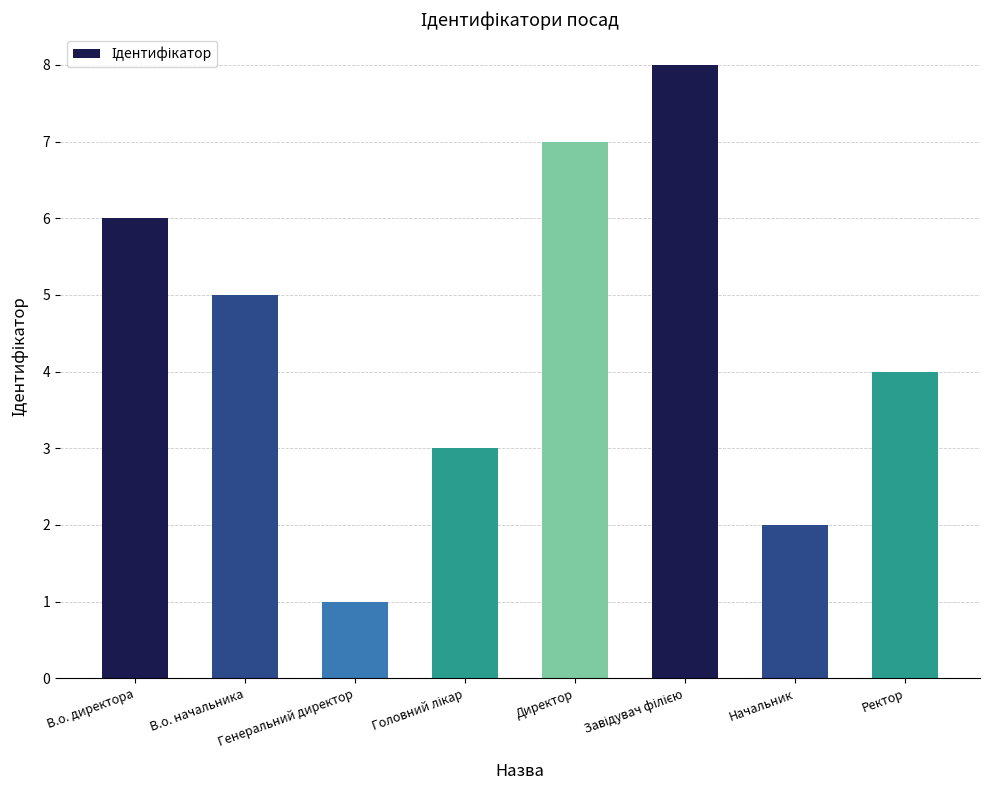

What position from the left is В.о. начальника?

2